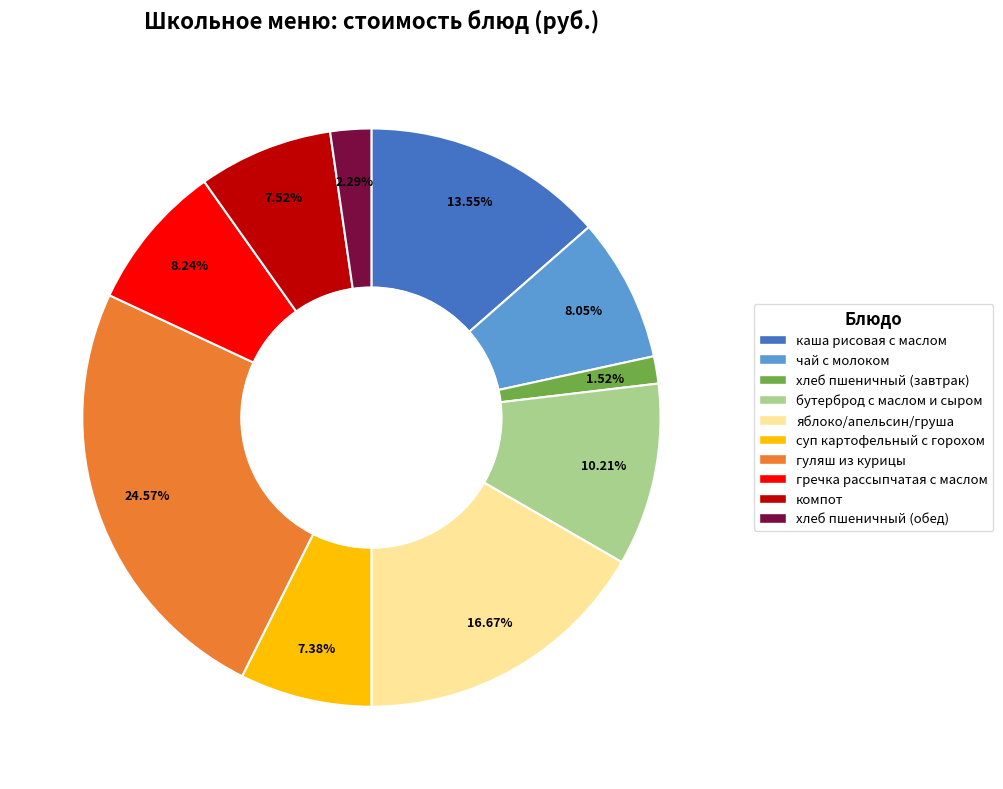

Which slice is the largest?

гуляш из курицы